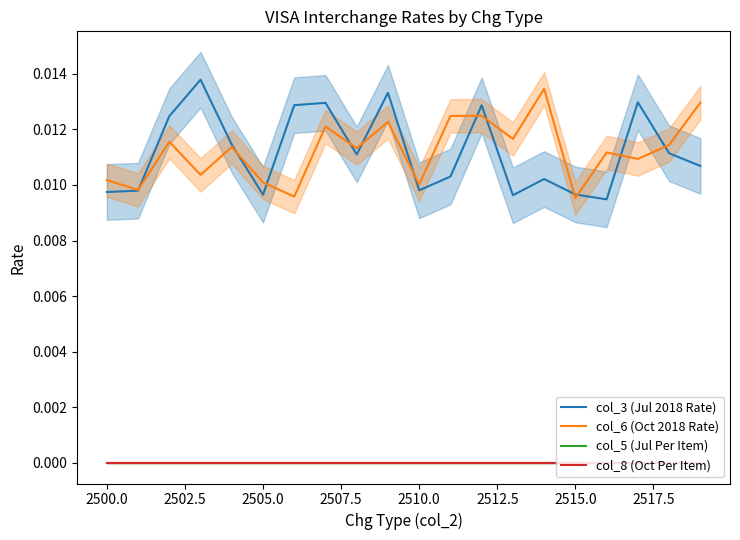

Where is col_6 (Oct 2018 Rate) nearest to the value 0?

2515.0